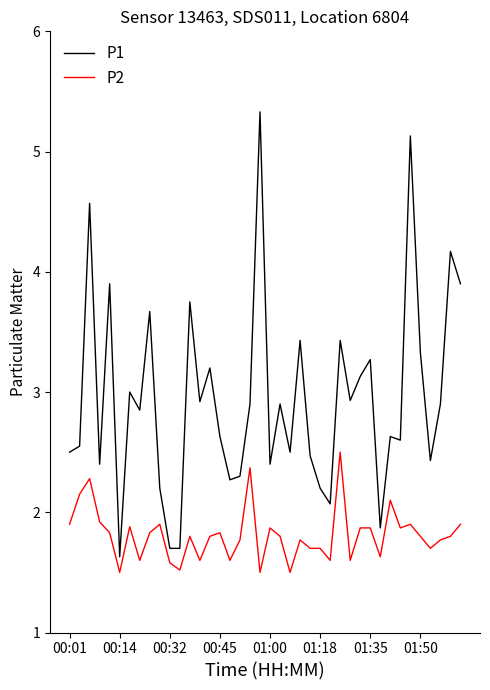

What is the greatest value displayed?

5.3